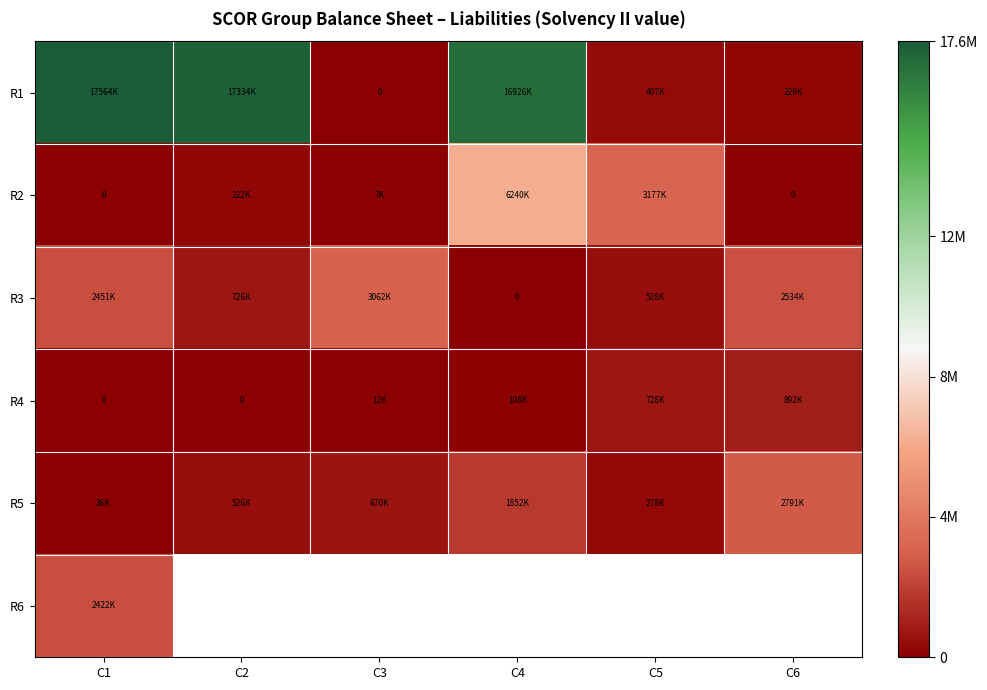

At which label does R1 reach its minimum?

C3